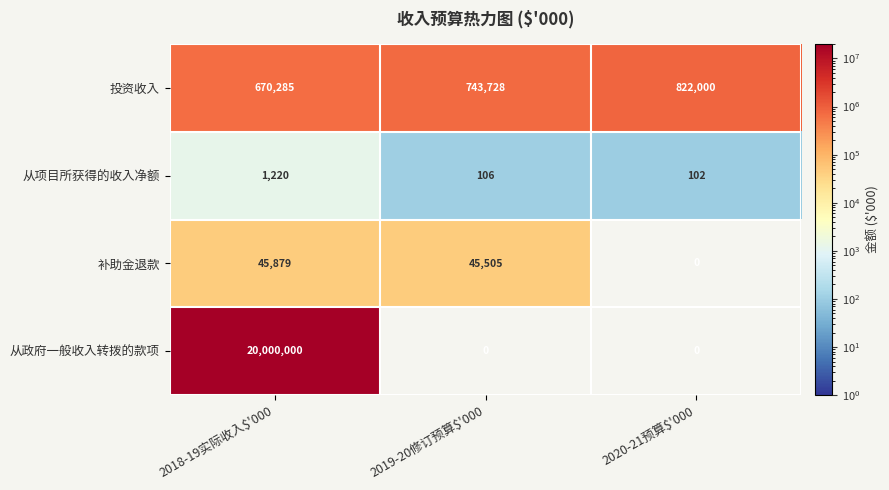

At which category is the sum across all series the highest?

2018-19实际收入$'000